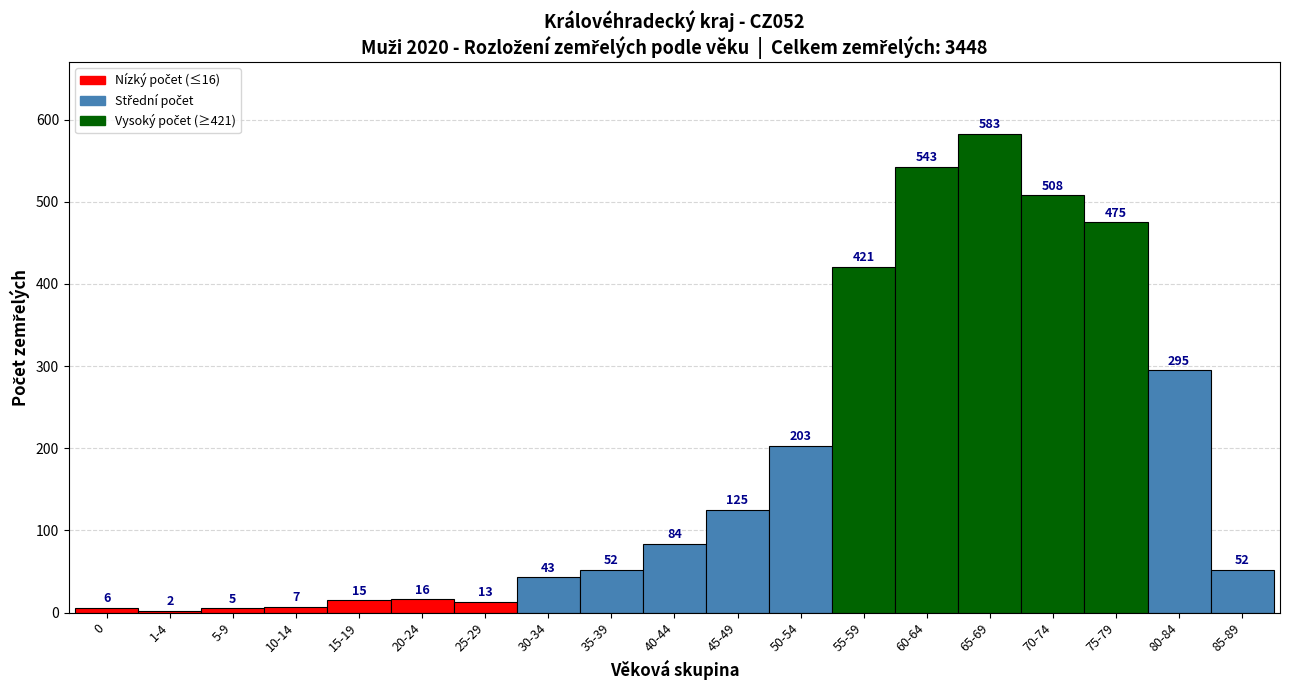

Reading left to right, list all the values displayed in this chart.

0=6	1-4=2	5-9=5	10-14=7	15-19=15	20-24=16	25-29=13	30-34=43	35-39=52	40-44=84	45-49=125	50-54=203	55-59=421	60-64=543	65-69=583	70-74=508	75-79=475	80-84=295	85-89=52